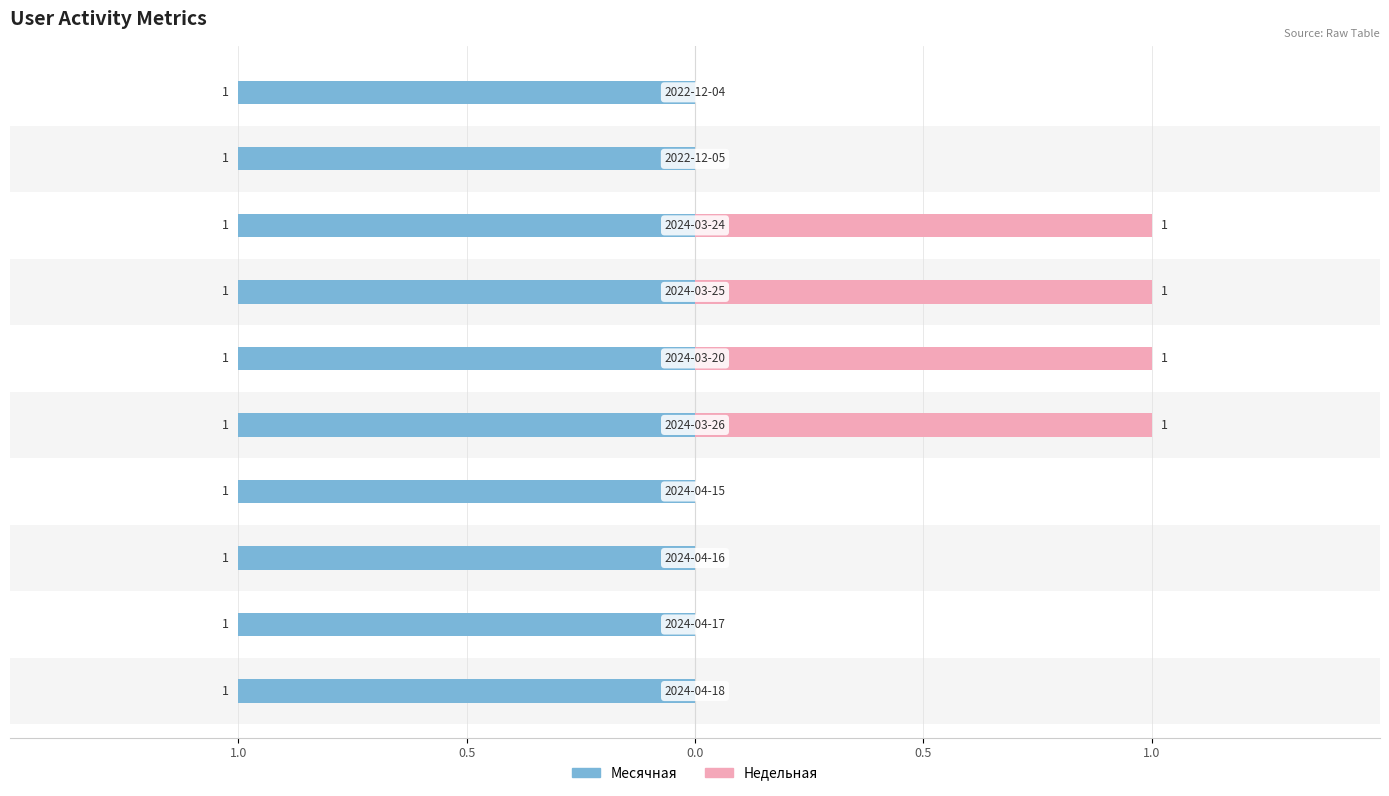

How many groups of bars are there?

10